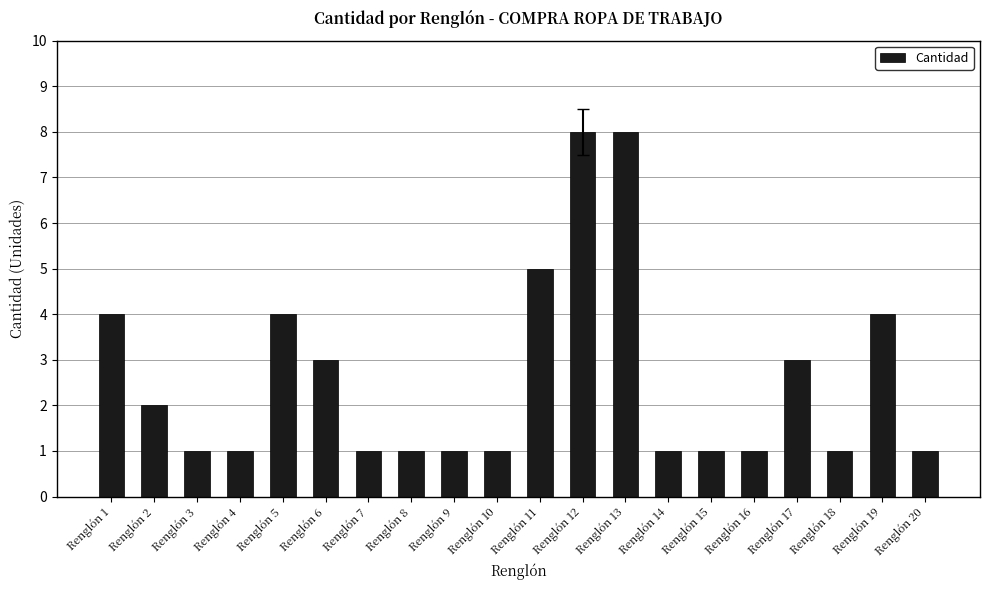

Reading left to right, transcribe all the data shown in this chart.

4	2	1	1	4	3	1	1	1	1	5	8	8	1	1	1	3	1	4	1